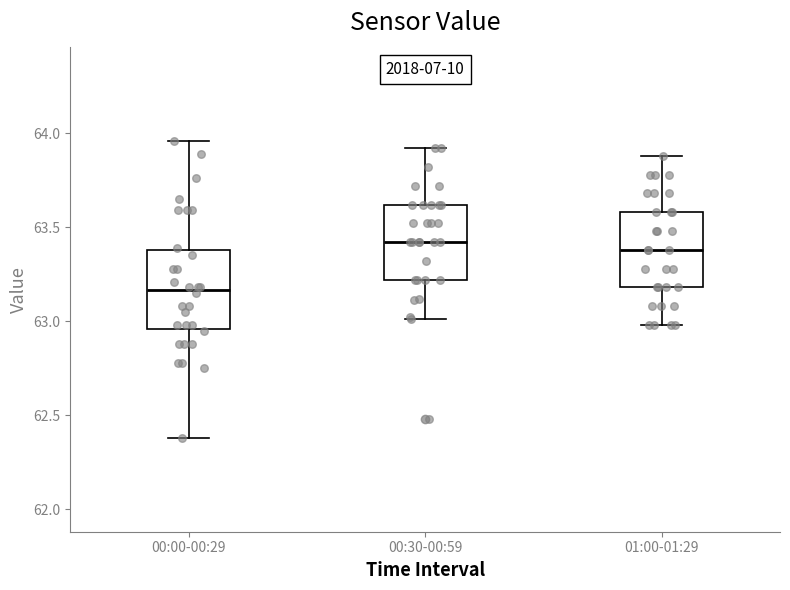

Reading left to right, transcribe this box plot: for each box, give where its median line is, the range the box spans, and where its two whiskers end, as read against the y-axis. The values are not printed on the chart, so give them approximately, as read against the axis.

00:00-00:29: median 63.15, box 62.95 to 63.40, whiskers 62.40 to 63.95
00:30-00:59: median 63.40, box 63.20 to 63.60, whiskers 63.00 to 63.90
01:00-01:29: median 63.40, box 63.20 to 63.60, whiskers 63.00 to 63.90